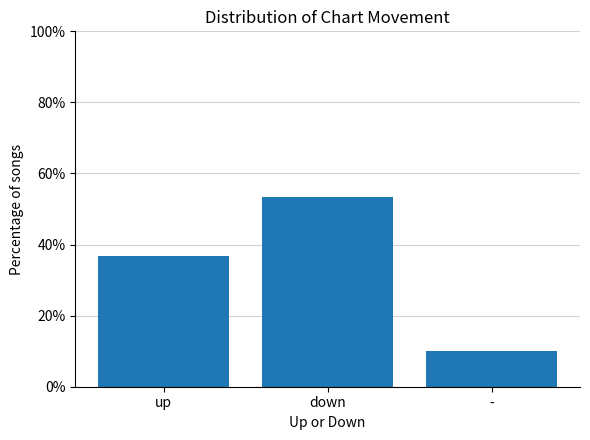

List the labels in order of value, smallest first.

-, up, down